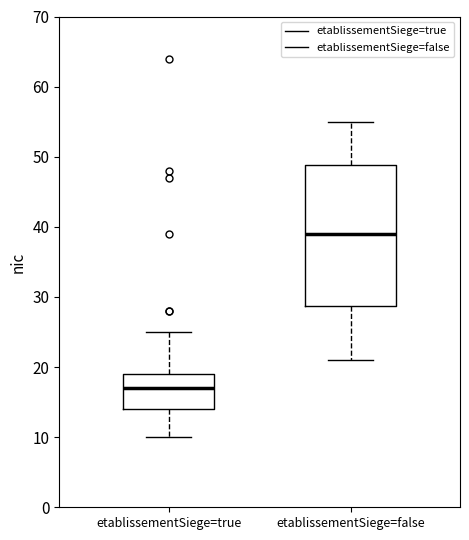

Where is the upper edge of the box for etablissementSiege=false on the y-axis? The values are not printed on the chart, so give them approximately, as read against the axis.

49